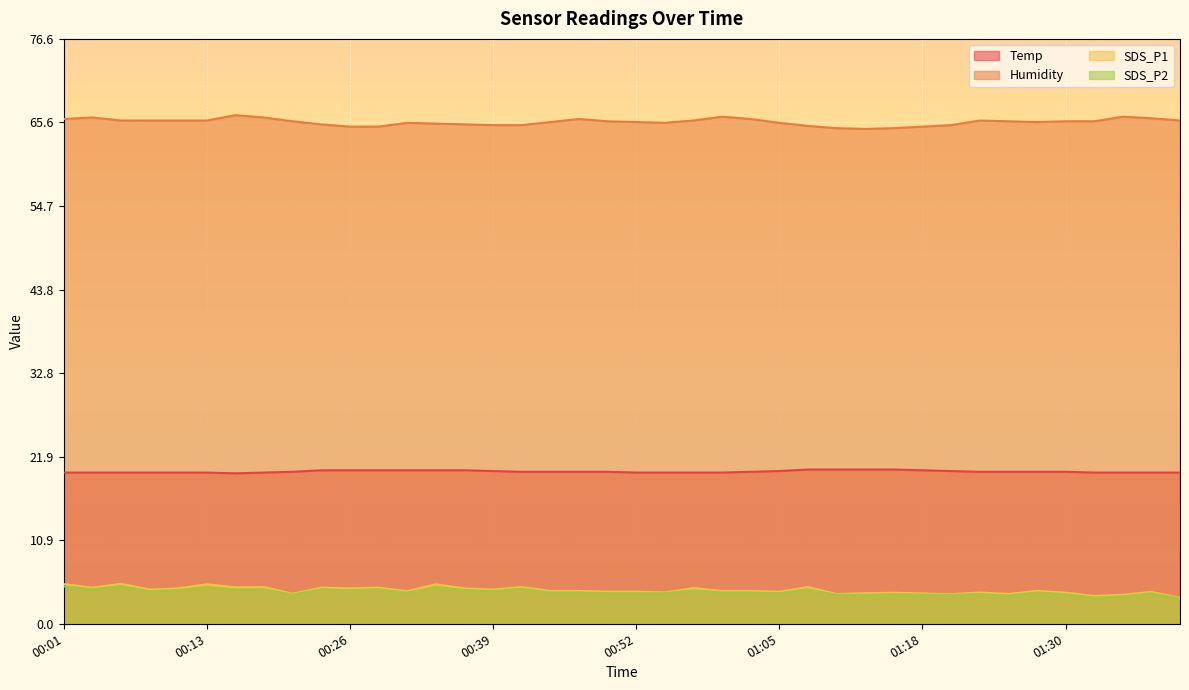

The value of SDS_P2 at 00:39 is 4.3. True or false?

True